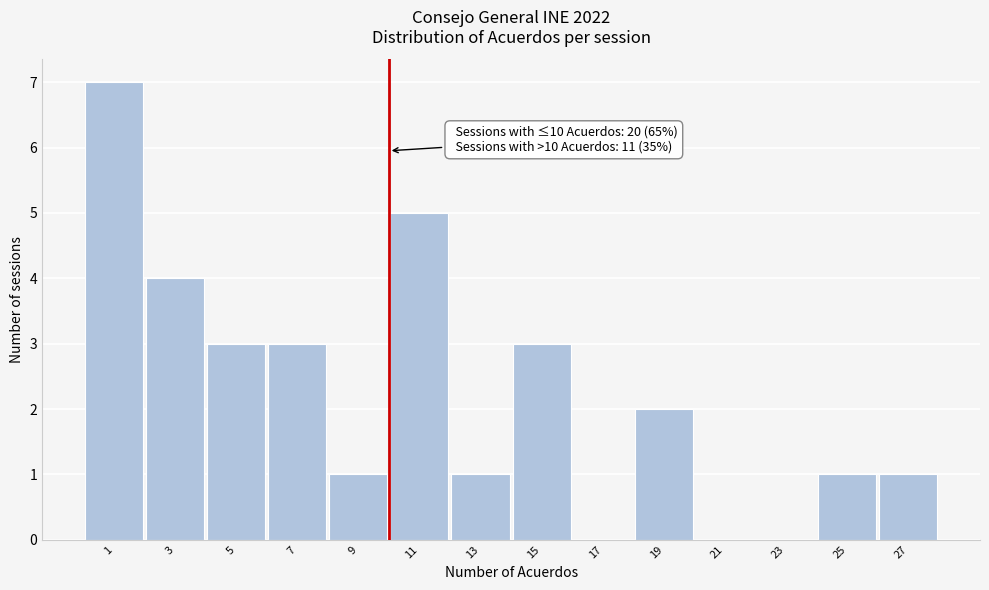

Over which range of the x-axis is the bar tallest?

0 to 2